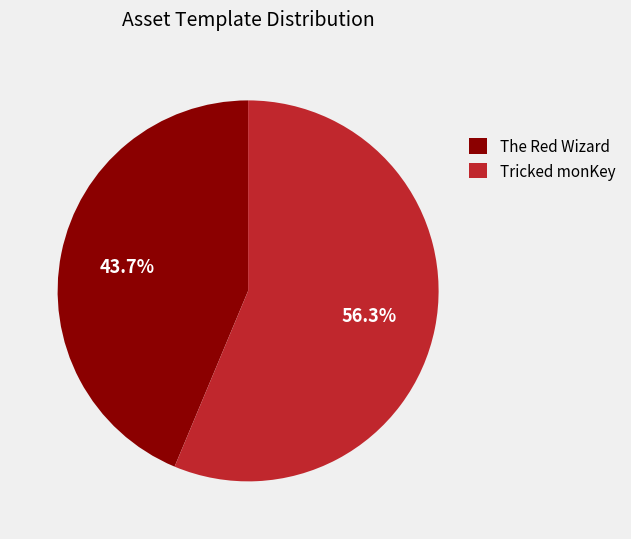

Does The Red Wizard represent more than half of the total?

No